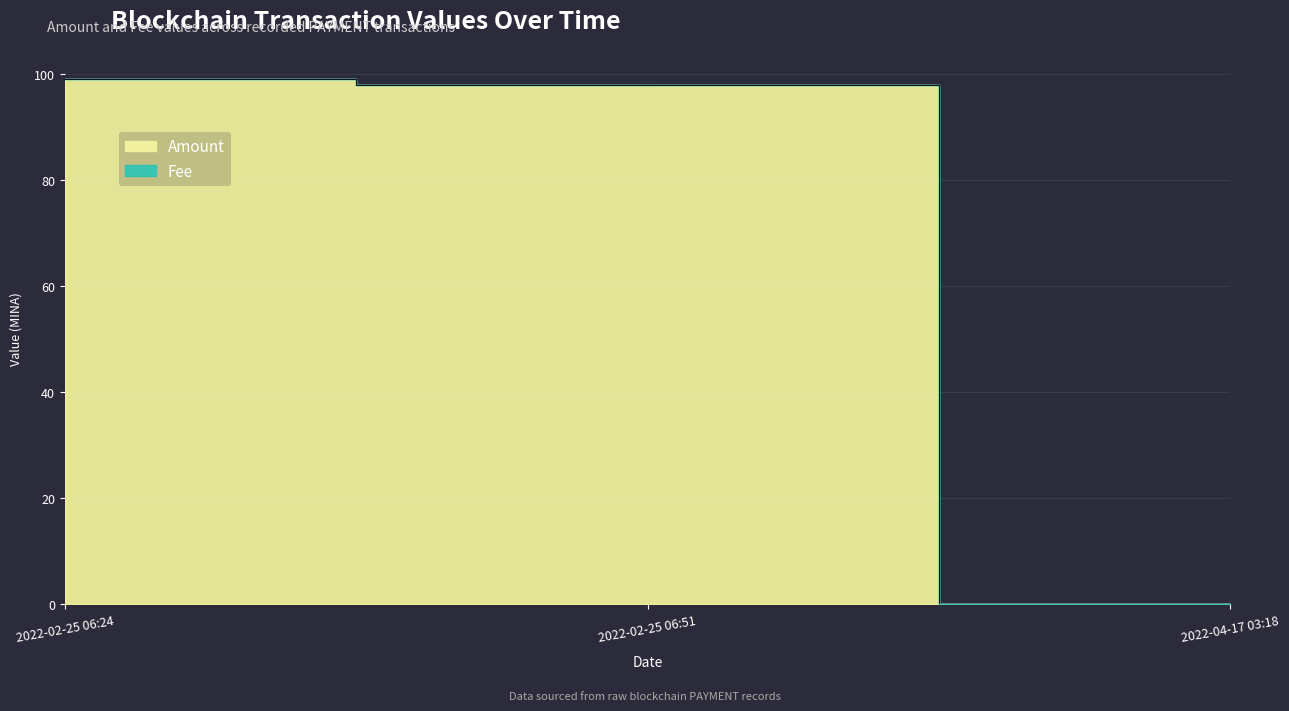

What is the average value of the Fee series?

65.7